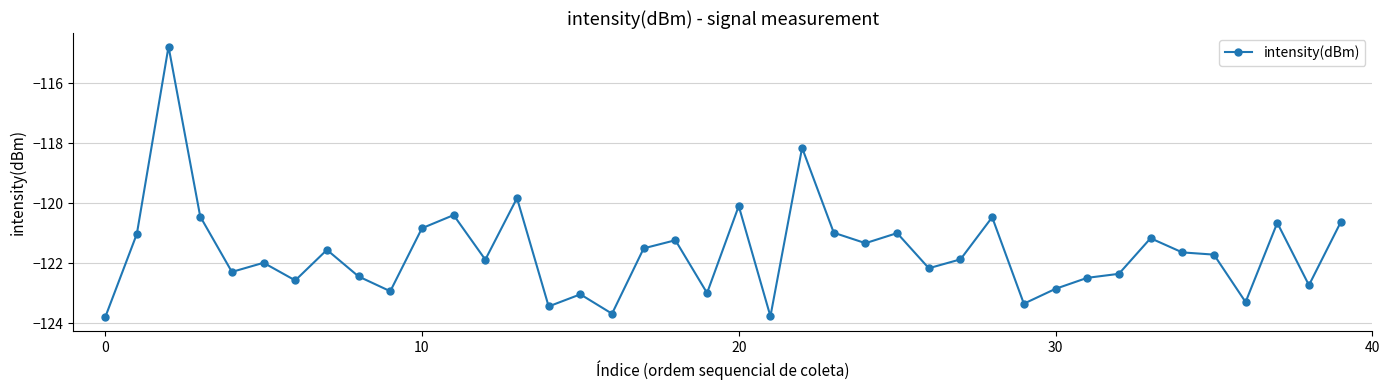

What is the value of the 4th point from the left?

-120.4